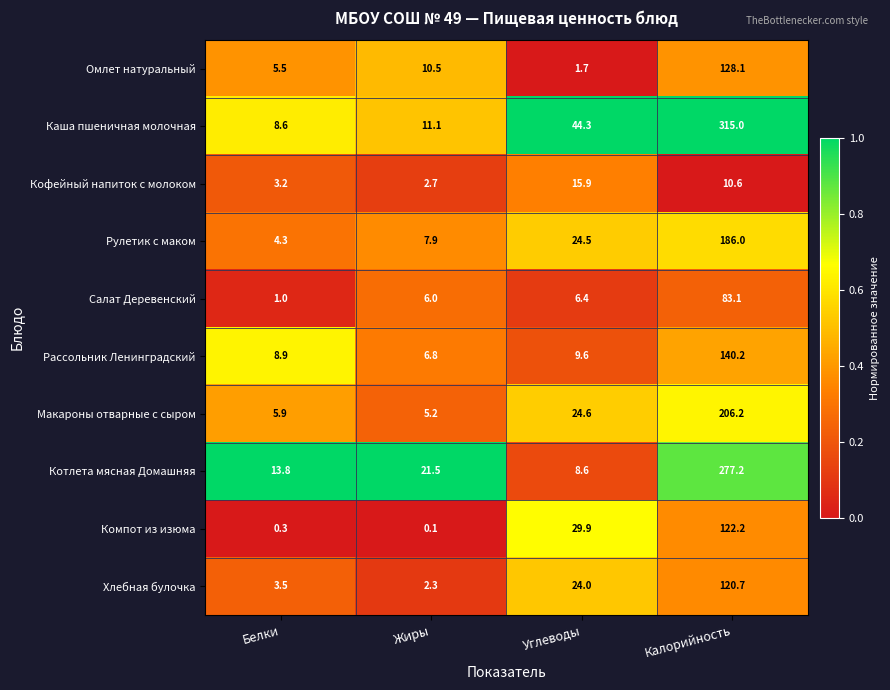

Rank the categories by Компот из изюма value from lowest to highest.

Жиры, Белки, Углеводы, Калорийность